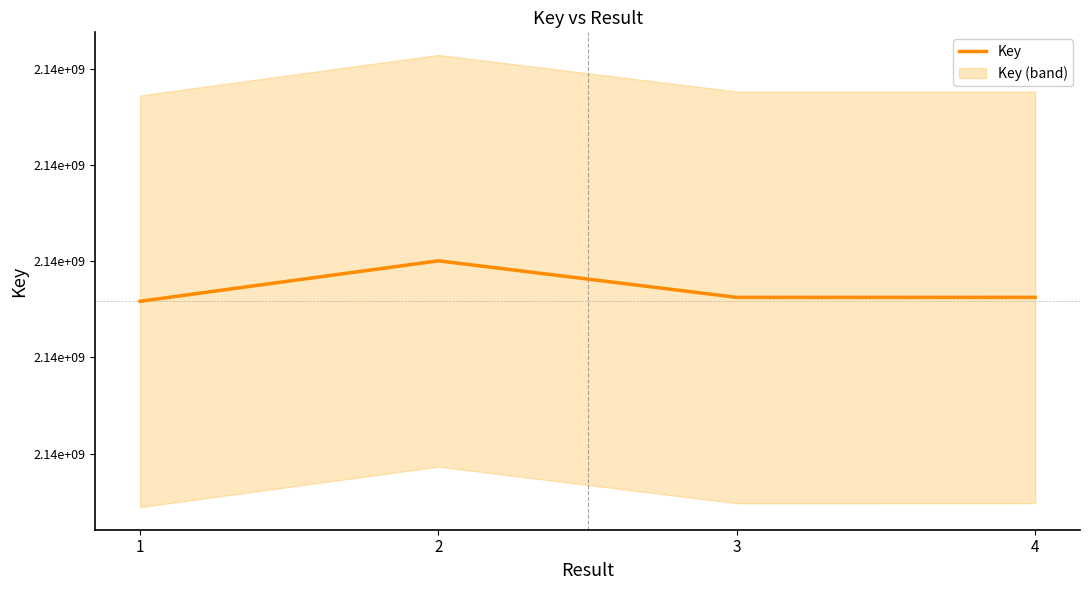

What is the change in value from 3 to 4?

+24